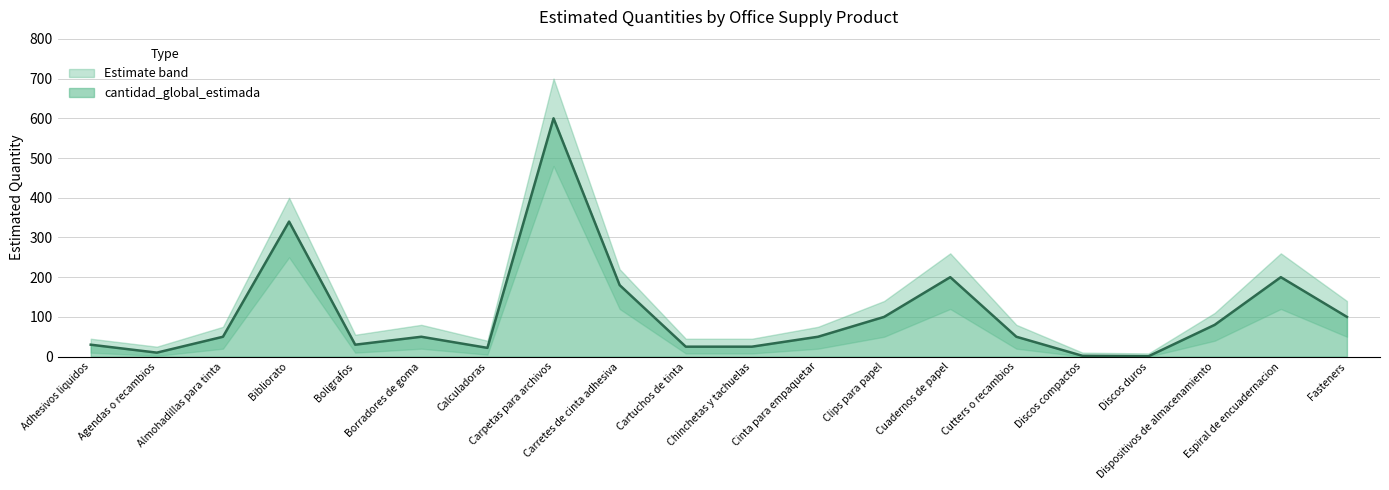

What is the smallest value displayed?

1